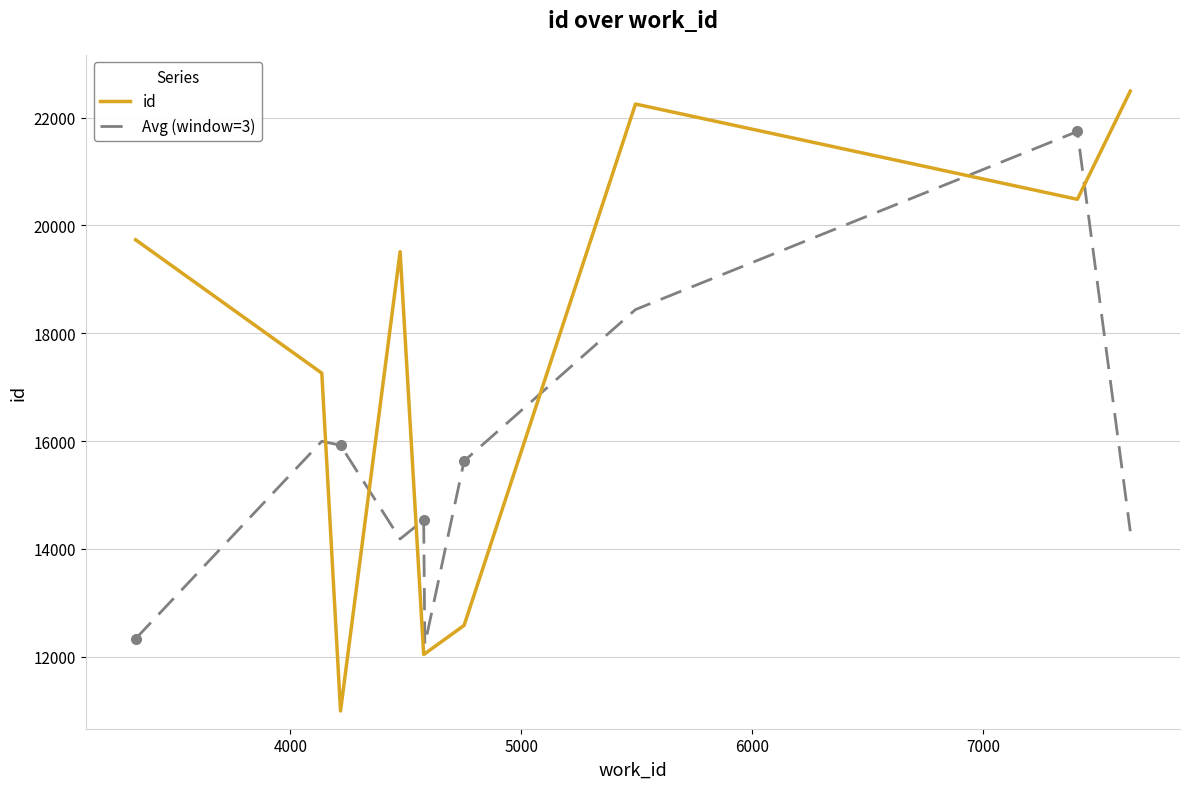

Which series has the largest total across all categories?

id